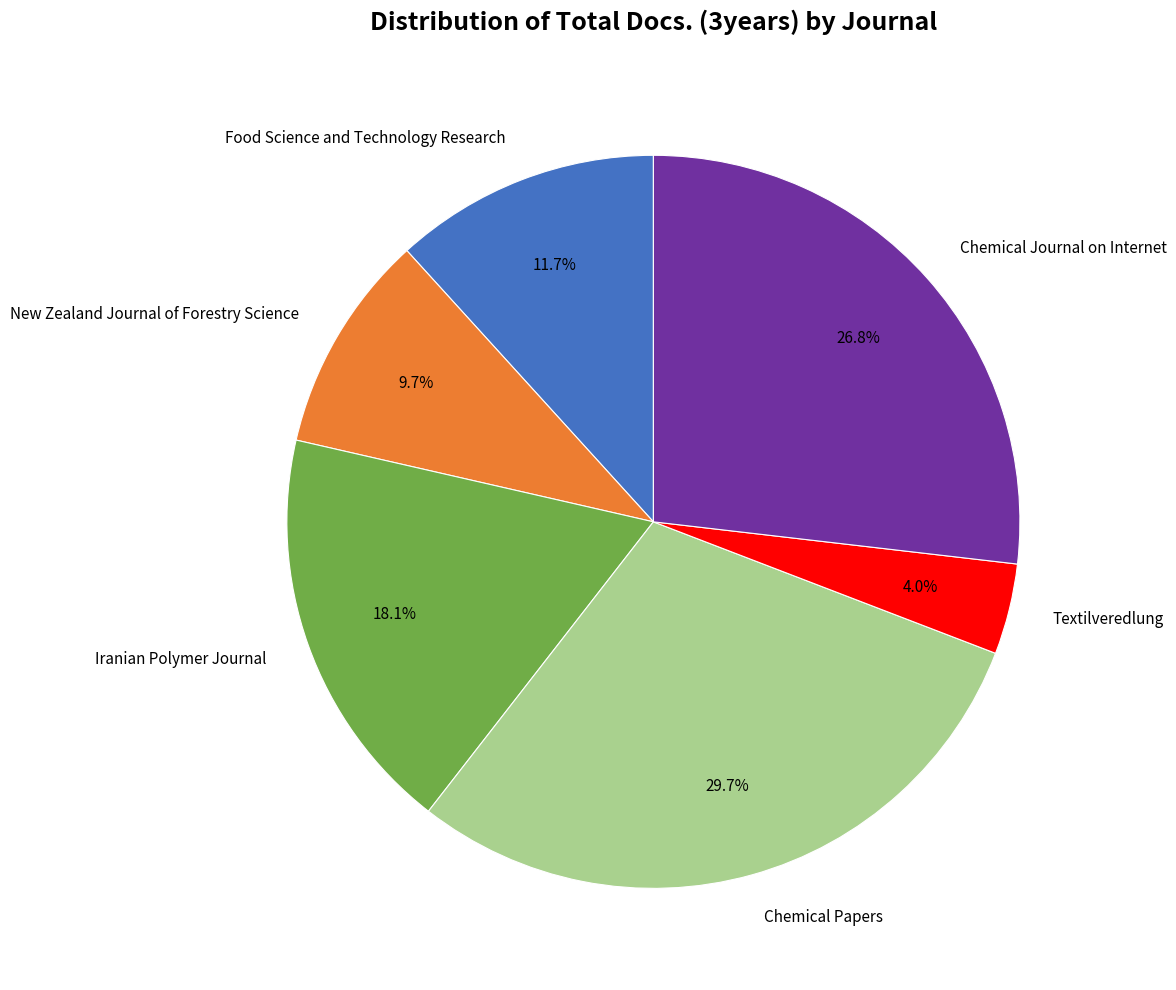

What percentage is NOT represented by Iranian Polymer Journal?

81.9%